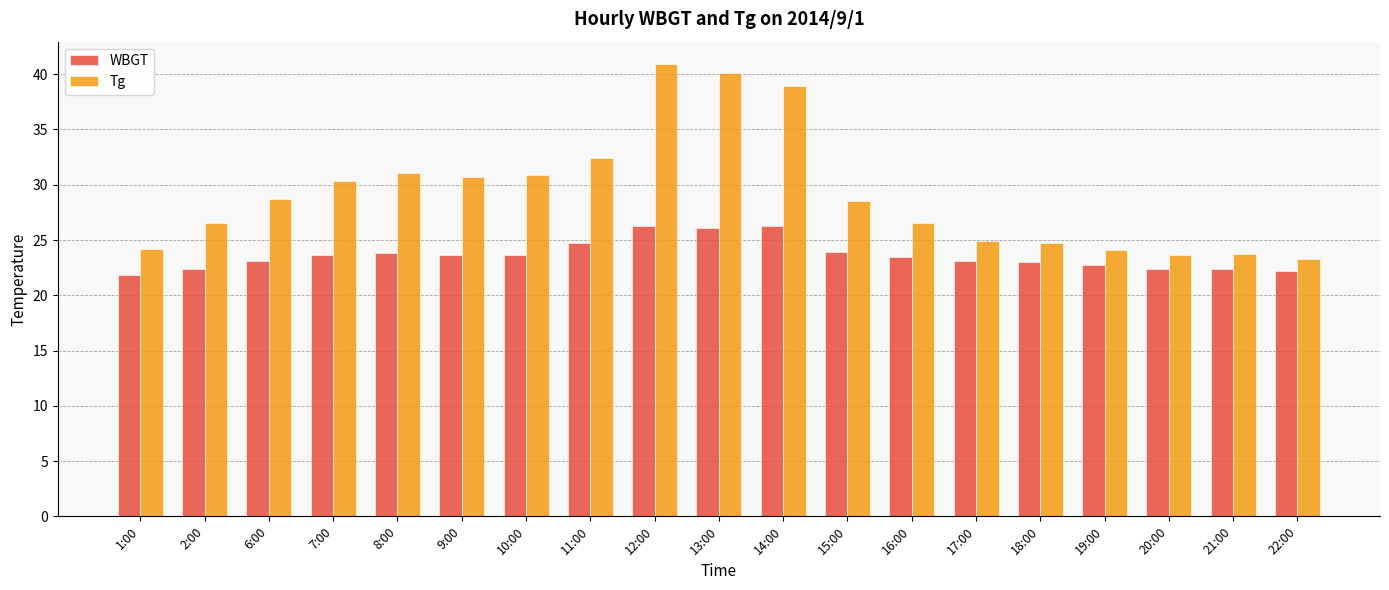

True or false: WBGT has a value of 21.8 at 1:00.

True